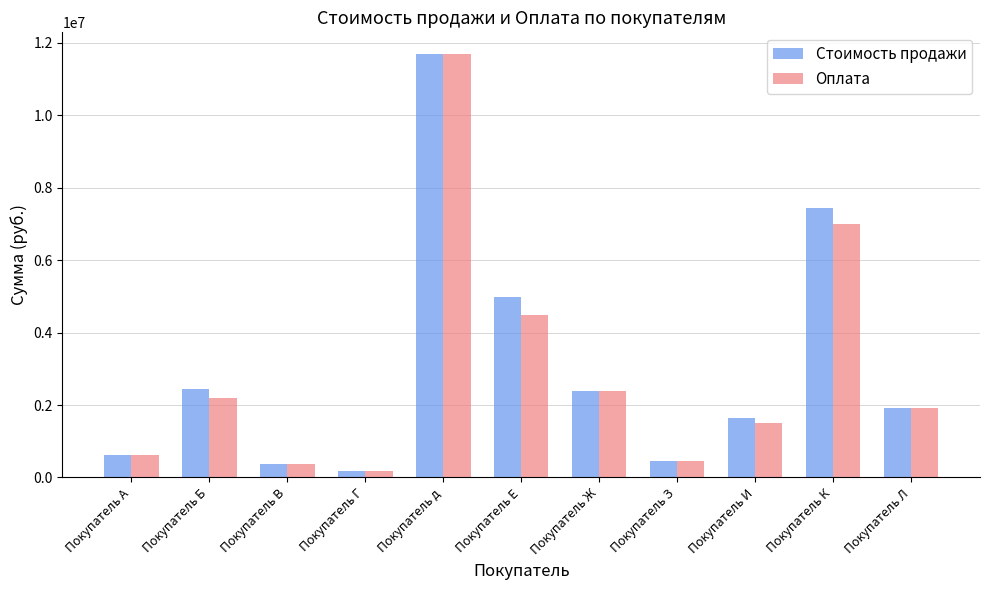

True or false: Стоимость продажи has a value of 4324431 at Покупатель д.

False